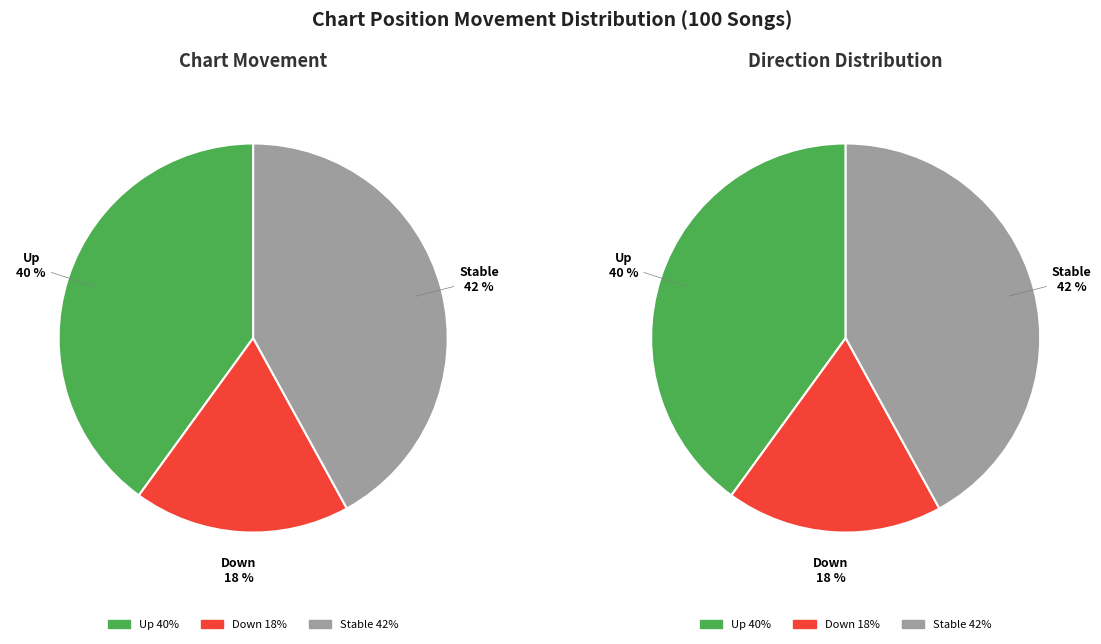

True or false: down accounts for 12% of the total.

False